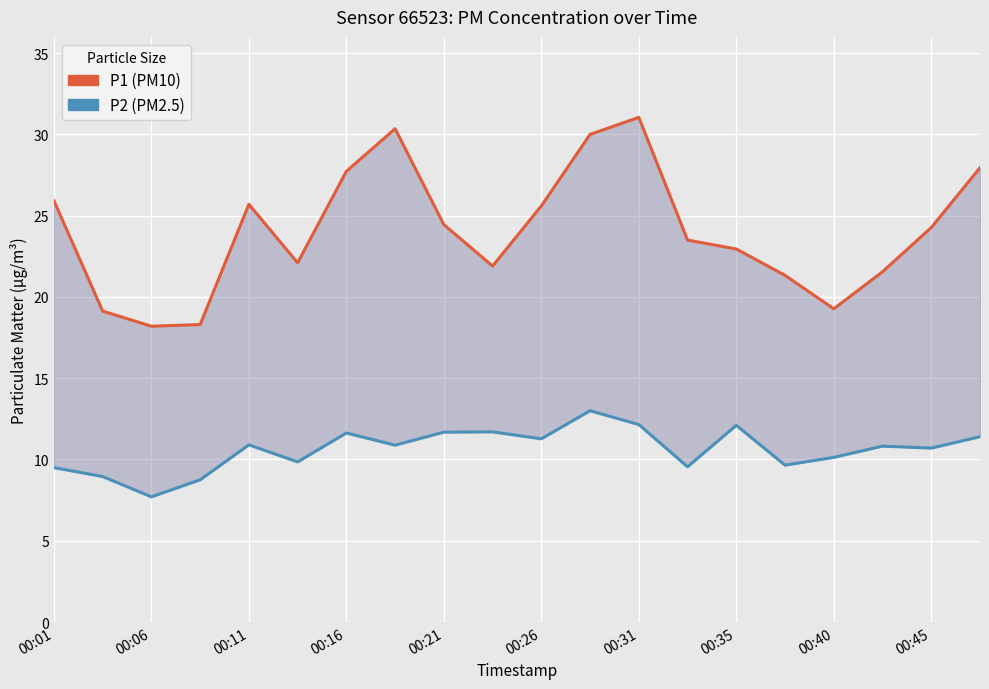

Between 00:11 and 15, which is larger?

15